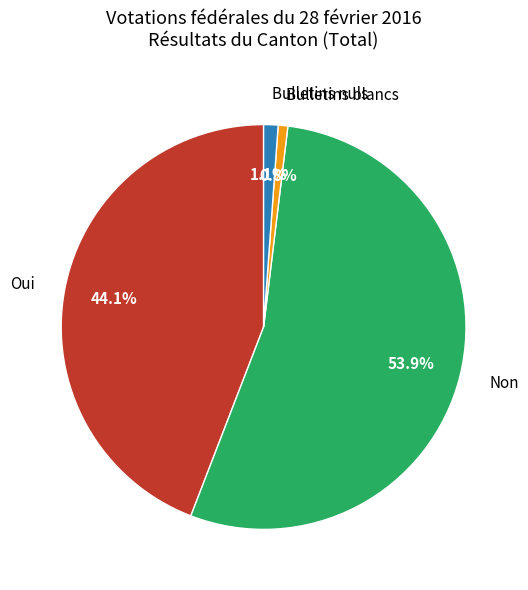

Is the sum of Bulletins nuls and Non greater than half?

Yes